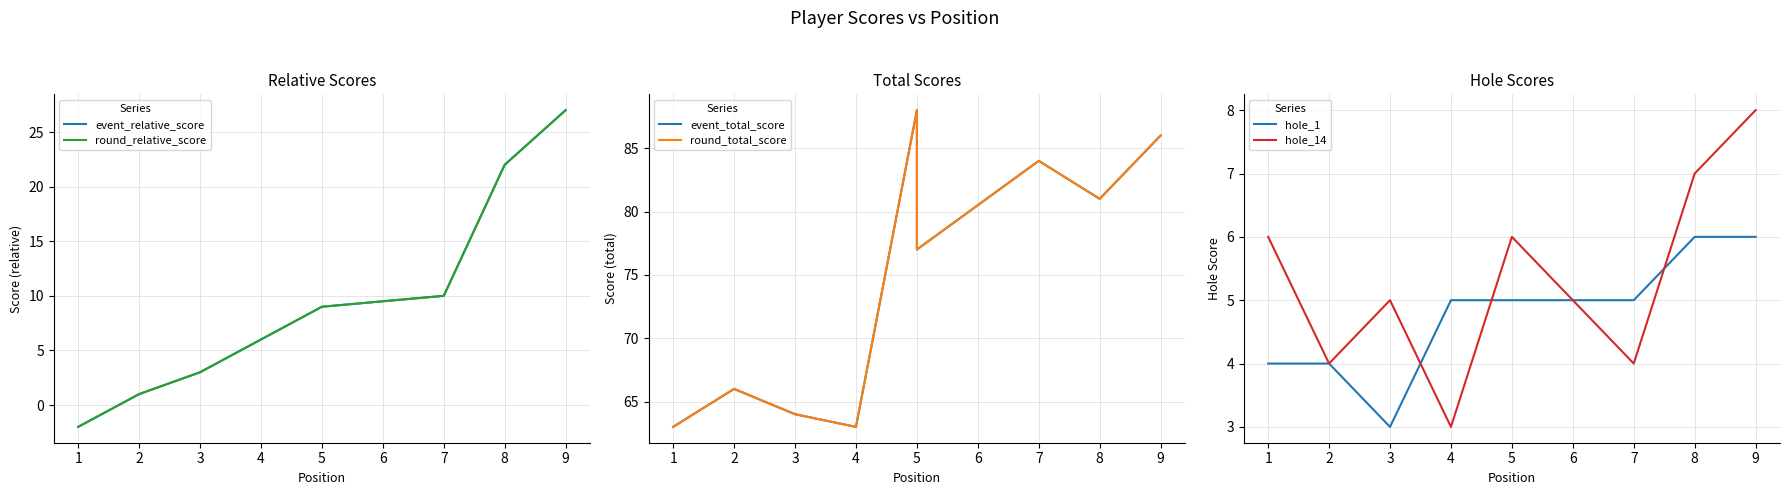

What is the value of the round_relative_score point at the 6th from the left?

9